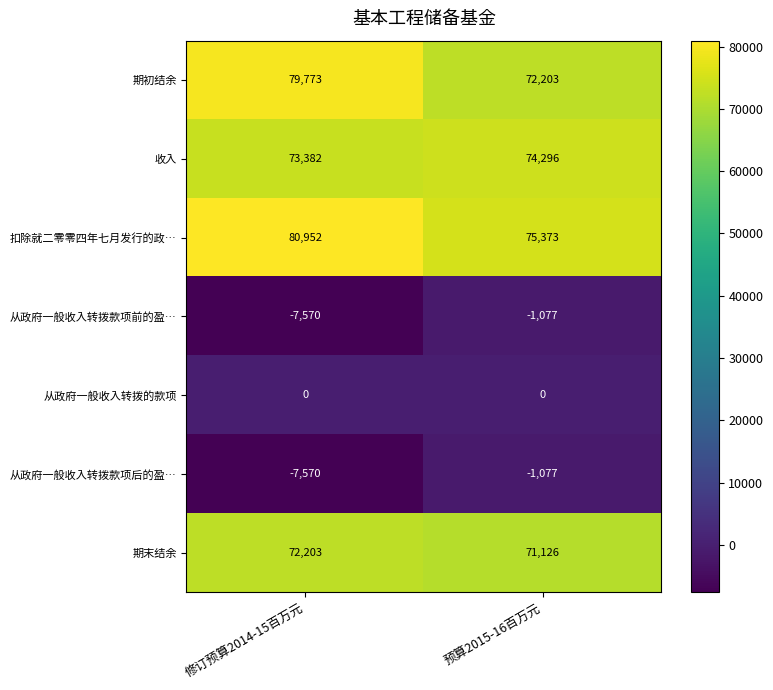

Rank the categories by 收入 value from lowest to highest.

修订预算2014-15百万元, 预算2015-16百万元